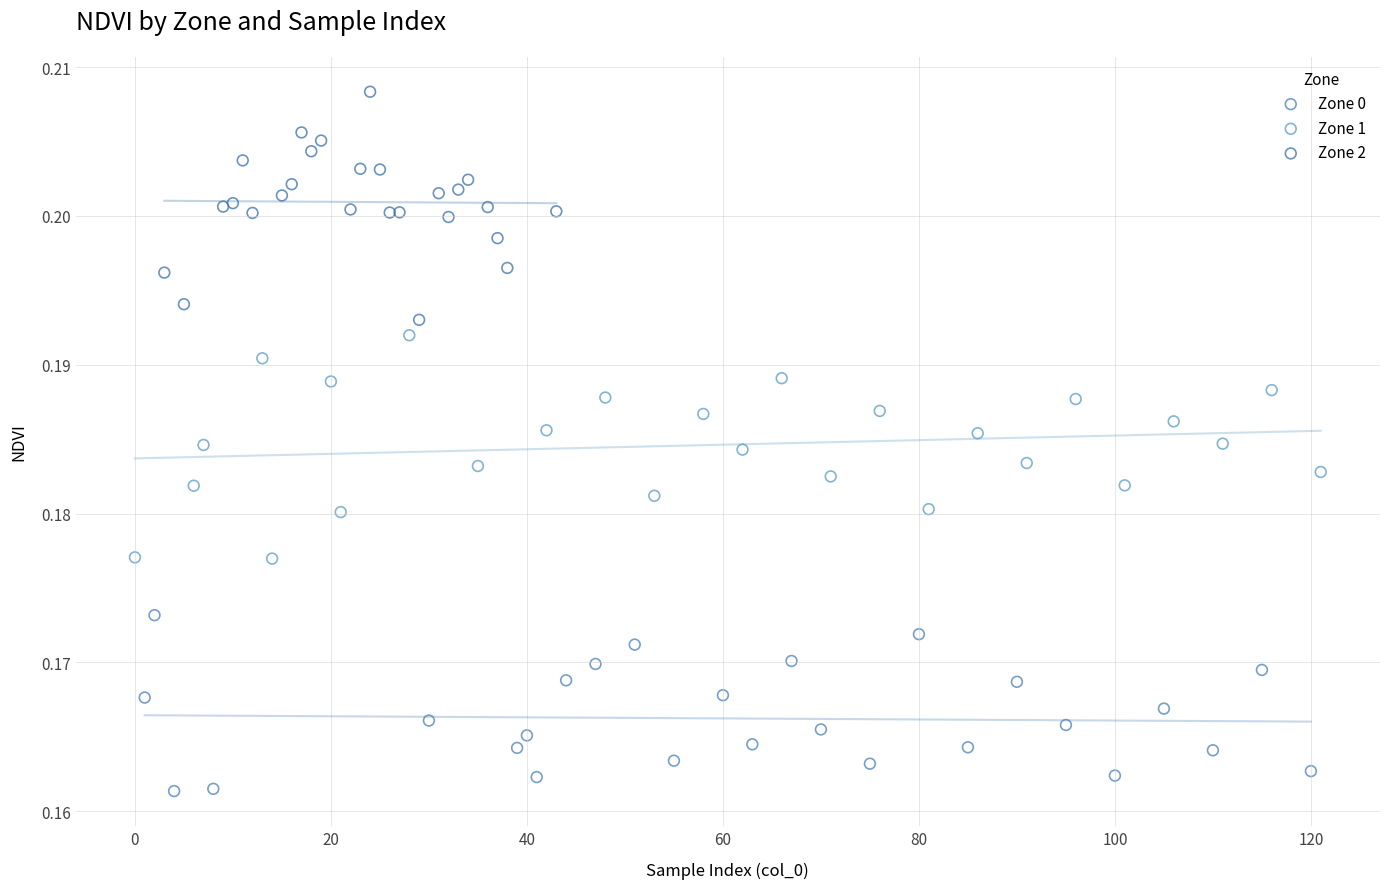

Which series reaches the minimum Y coordinate?

Zone 0